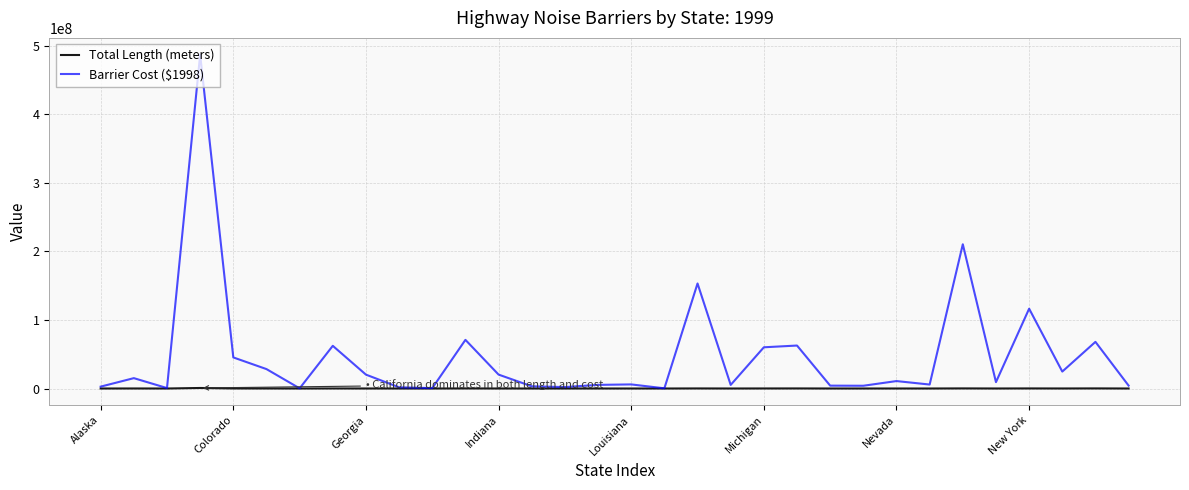

Rank the series by their maximum value, from highest to lowest.

Barrier Cost ($1998), Total Length (meters)